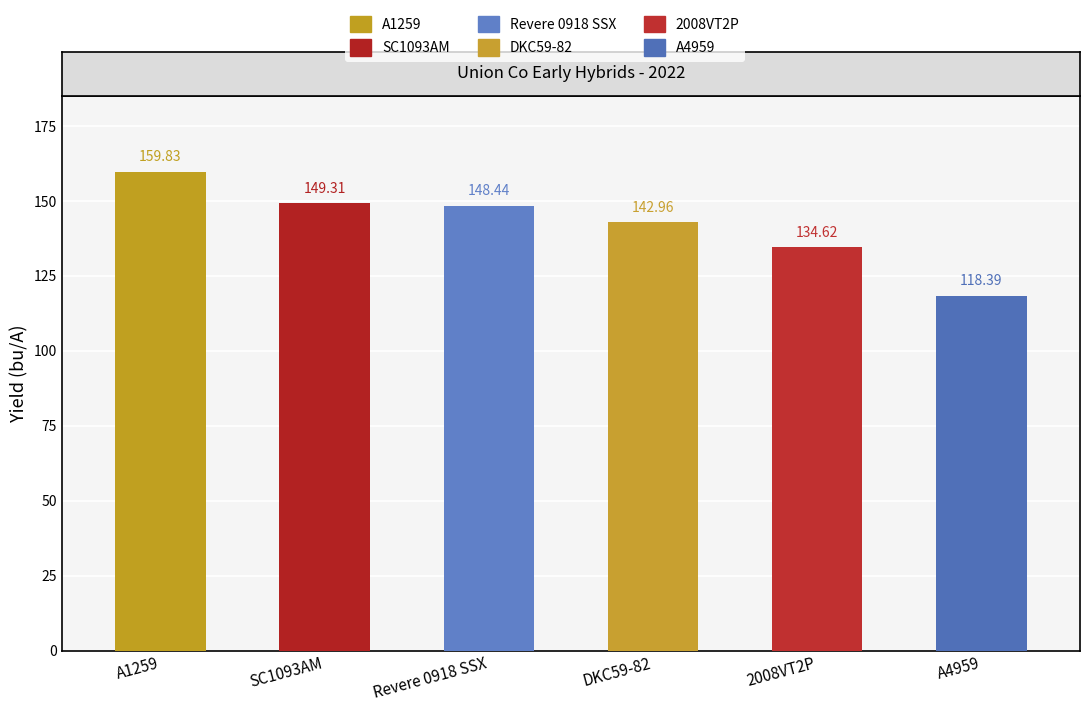

Count the number of data series in this chart.

1